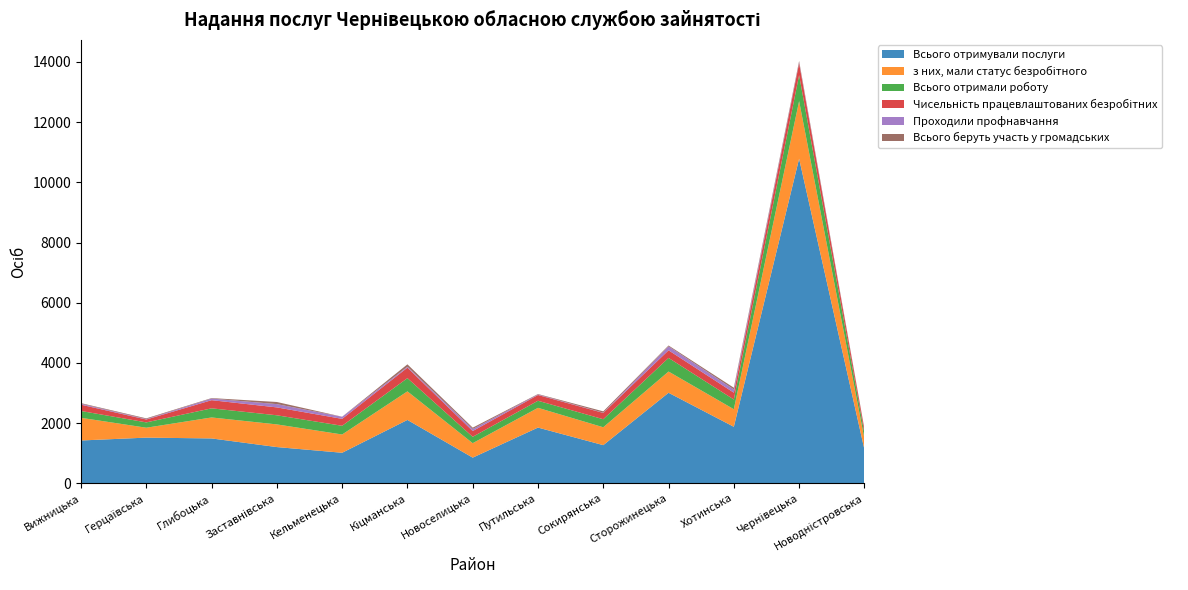

Reading right to left, transcribe all the data shown in this chart.

Всього отримували послуги: 1128	10787	1879	3009	1269	1853	854	2107	1016	1205	1492	1519	1424
з них, мали статус безробітного: 362	1914	584	706	594	656	480	949	607	753	697	329	753
Всього отримали роботу: 179	862	322	452	267	235	212	439	289	303	303	177	227
Чисельність працевлаштованих безробітних: 128	398	227	253	210	191	192	349	230	262	271	96	209
Проходили профнавчання: 6	26	109	131	8	18	68	31	69	109	54	15	33
Всього беруть участь у громадських: 18	46	56	29	44	14	44	79	3	71	16	23	19